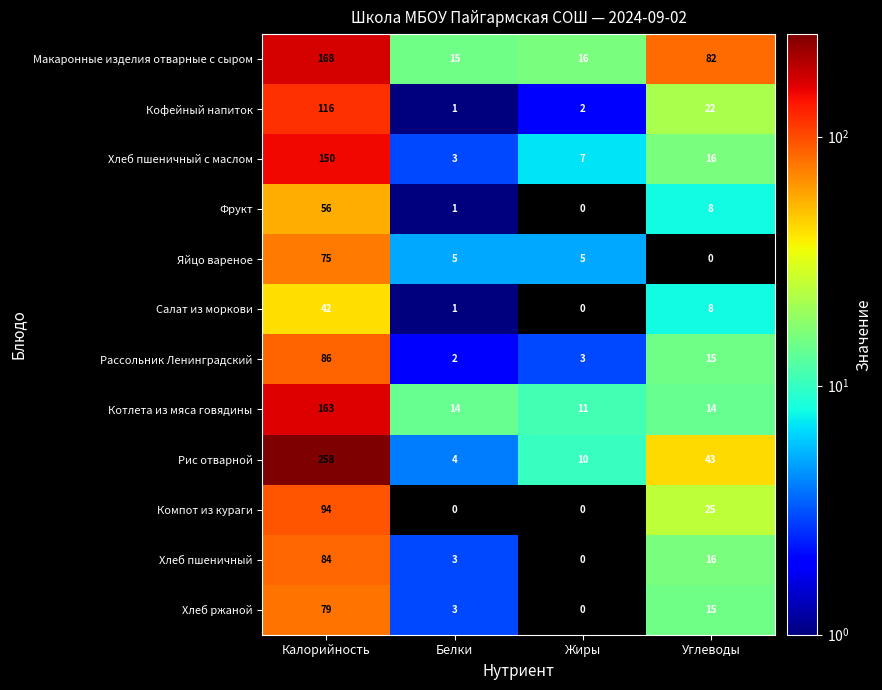

Count the number of data series in this chart.

12